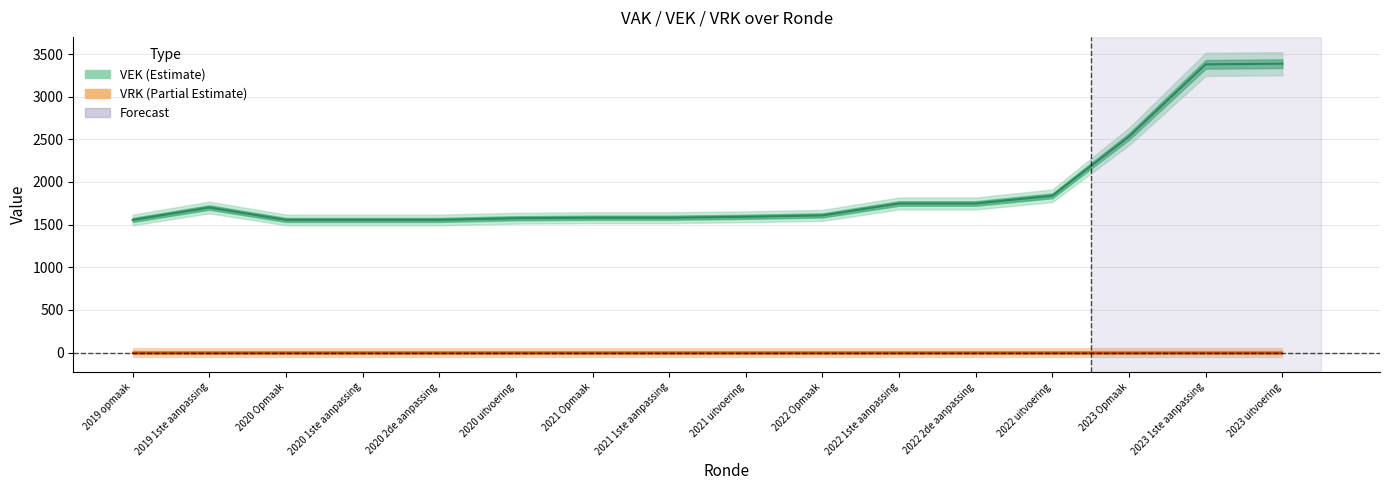

Which series has the largest total across all categories?

VEK